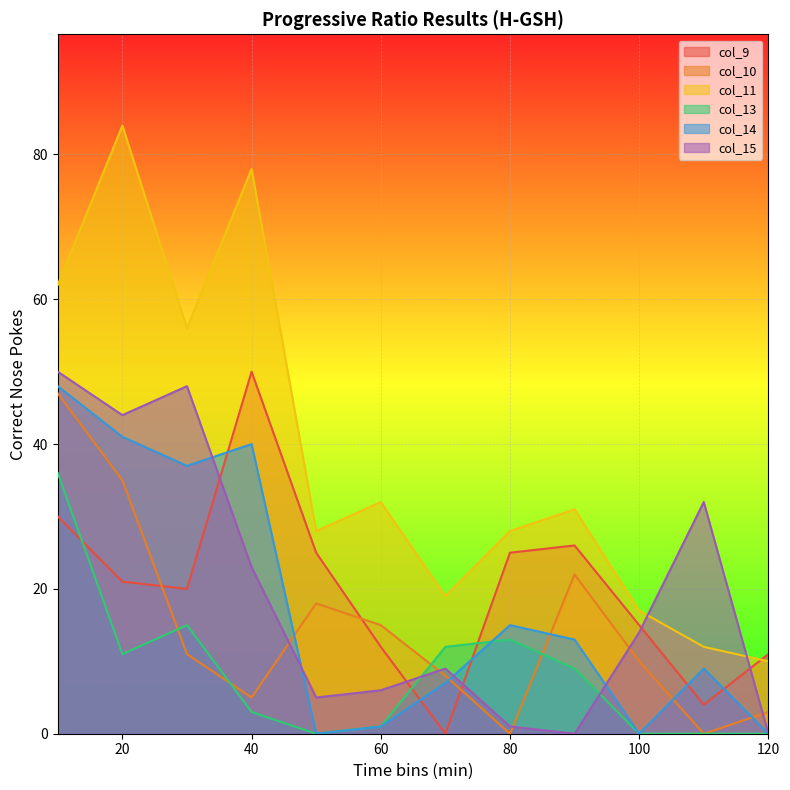

Reading left to right, list all the values displayed in this chart.

col_9: 30	21	20	50	25	12	0	25	26	15	4	11
col_10: 47	35	11	5	18	15	8	0	22	10	0	3
col_11: 62	84	56	78	28	32	19	28	31	17	12	10
col_13: 36	11	15	3	0	1	12	13	9	0	0	0
col_14: 48	41	37	40	0	1	7	15	13	0	9	0
col_15: 50	44	48	23	5	6	9	1	0	14	32	0